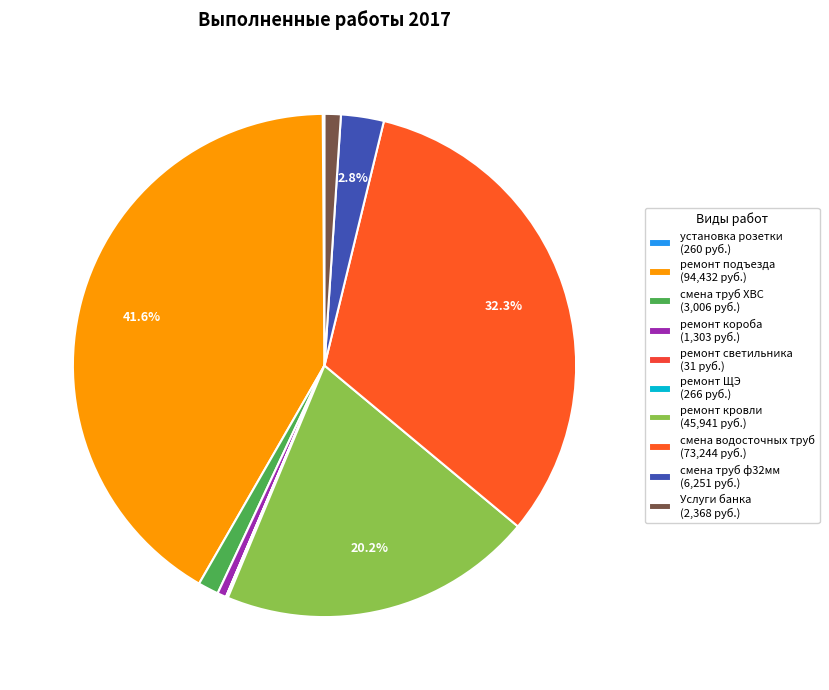

Approximately how many times larger is the value at Услуги банка compared to ремонт кровли?

0.1